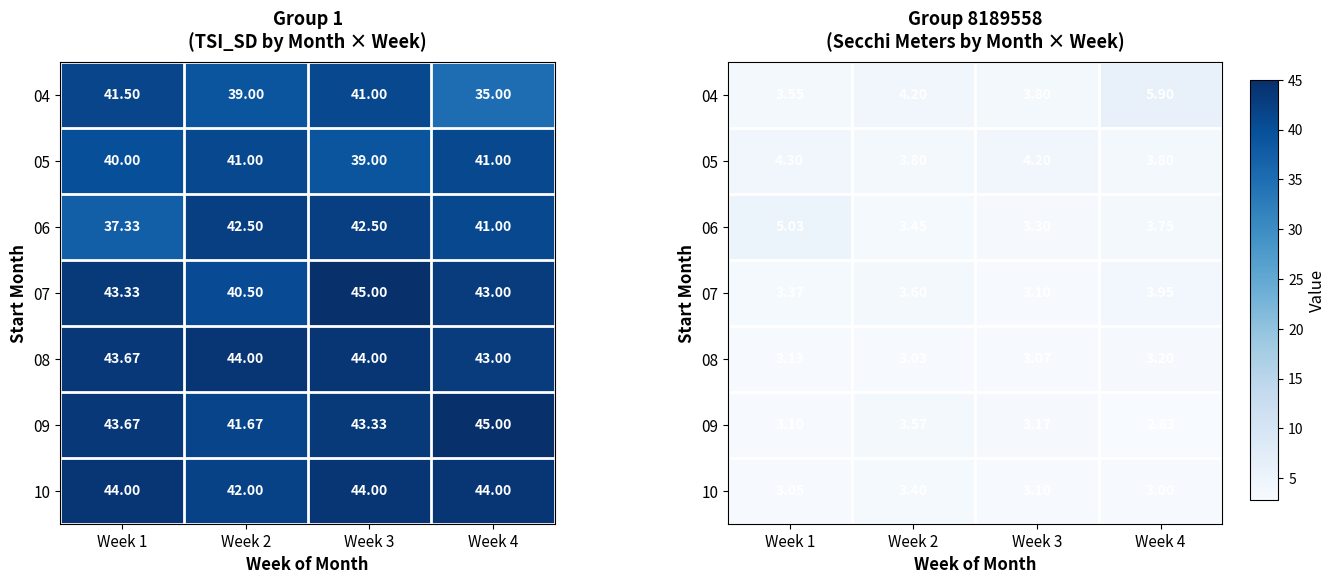

What is the difference between the 08 values at Week 1 and Week 4?

0.1